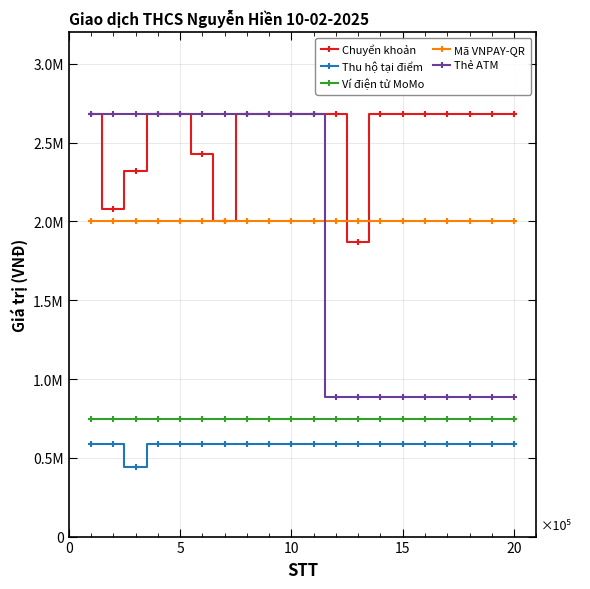

What are all the series names shown in the legend?

Chuyển khoản, Thu hộ tại điểm, Ví điện tử MoMo, Mã VNPAY-QR, Thẻ ATM